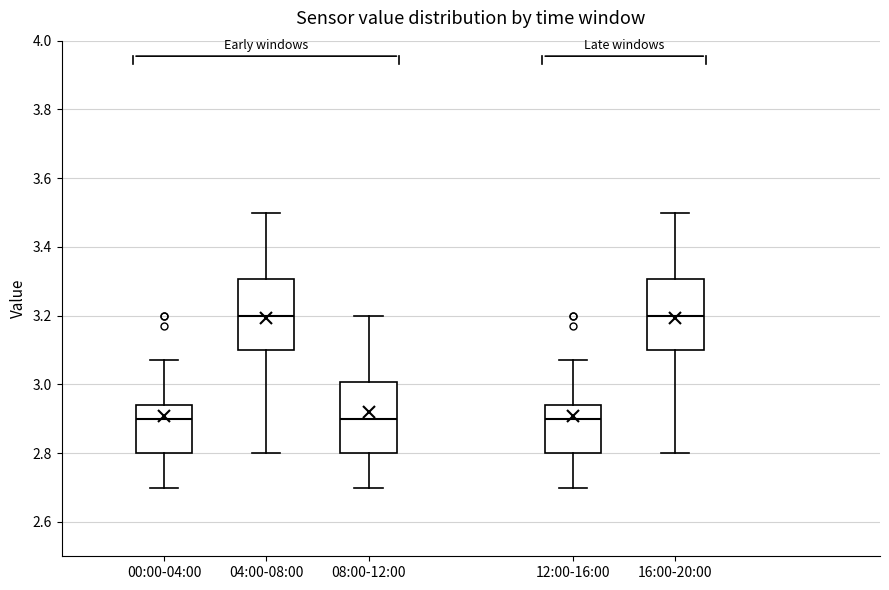

Where does the median line of the box for 00:00-04:00 sit on the y-axis? The values are not printed on the chart, so give them approximately, as read against the axis.

2.90